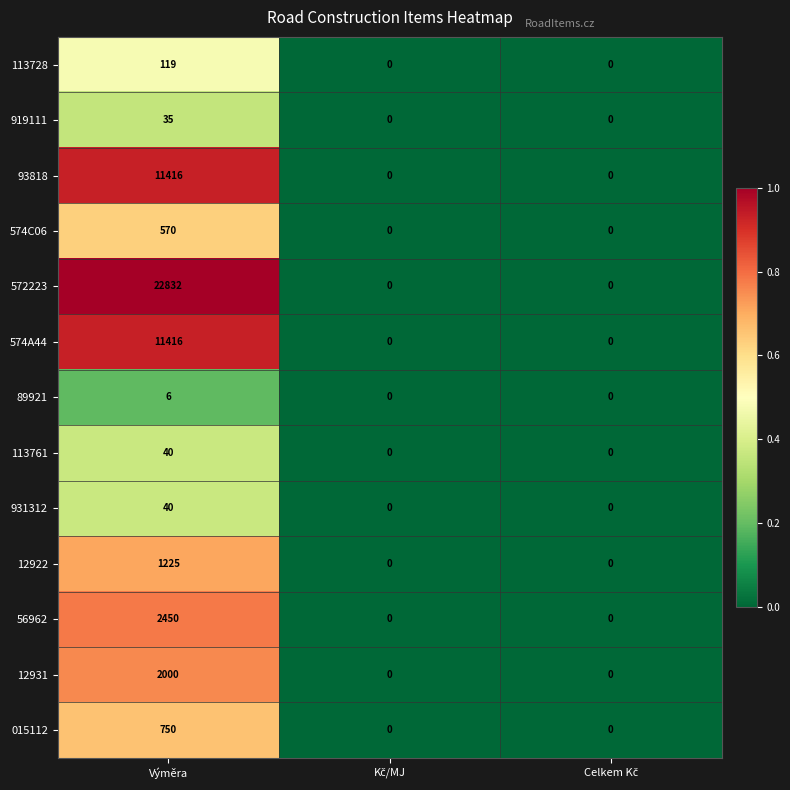

What is the average value of the 919111 series?

12